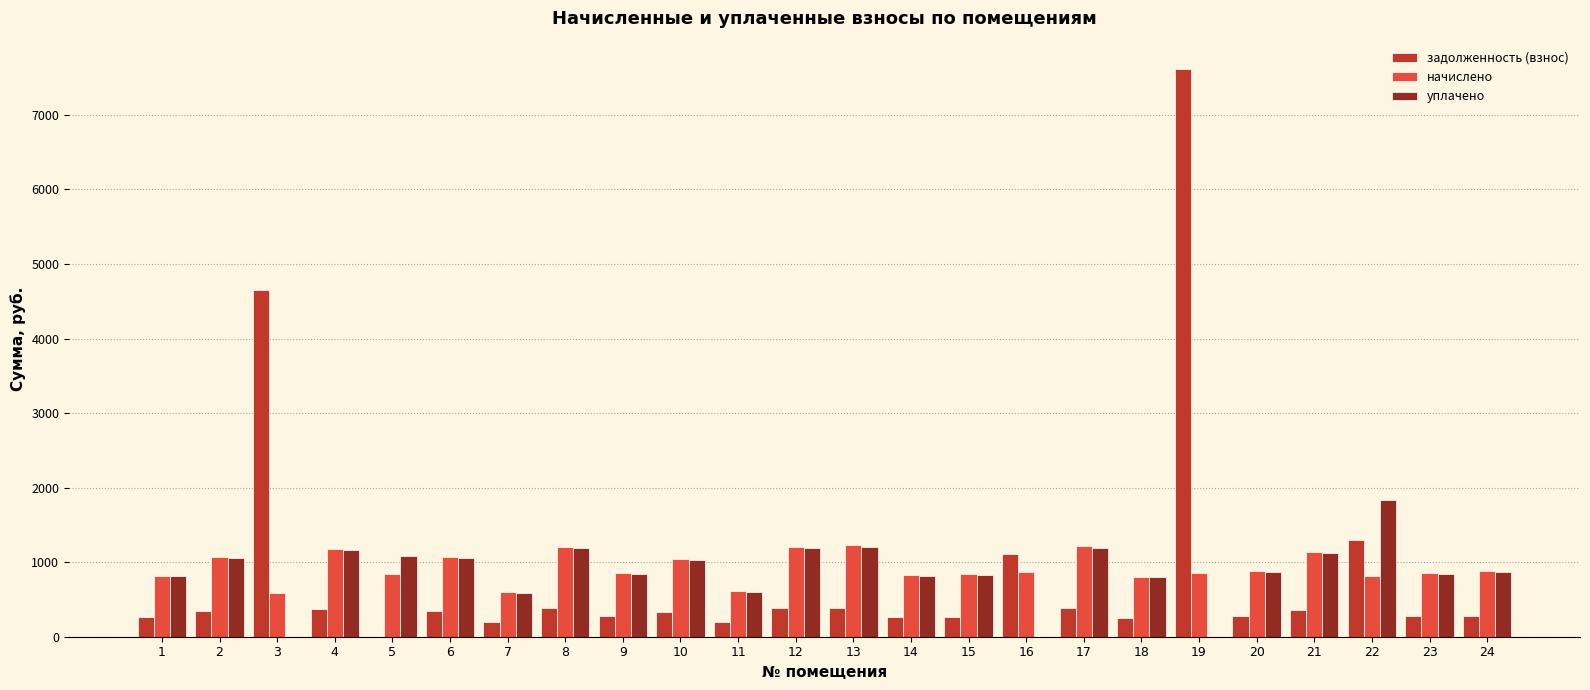

What is the sum of the начислено values at 22 and 11?

1421.3